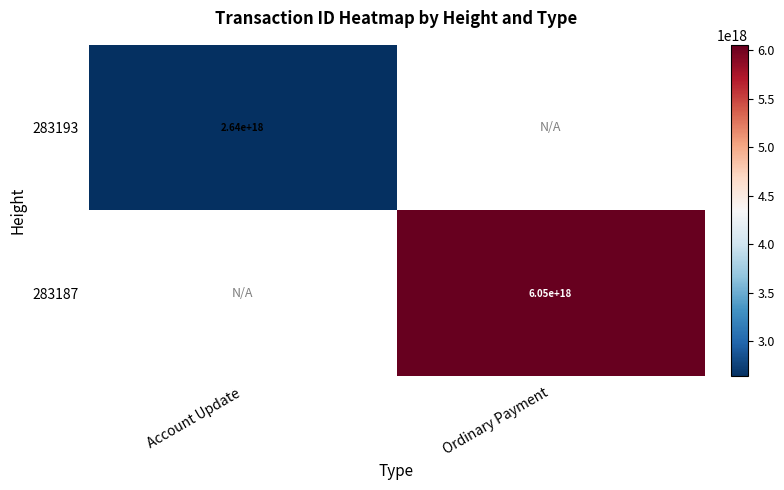

Is it true that 283193 equals 4664096723422393344 at Account Update?

False